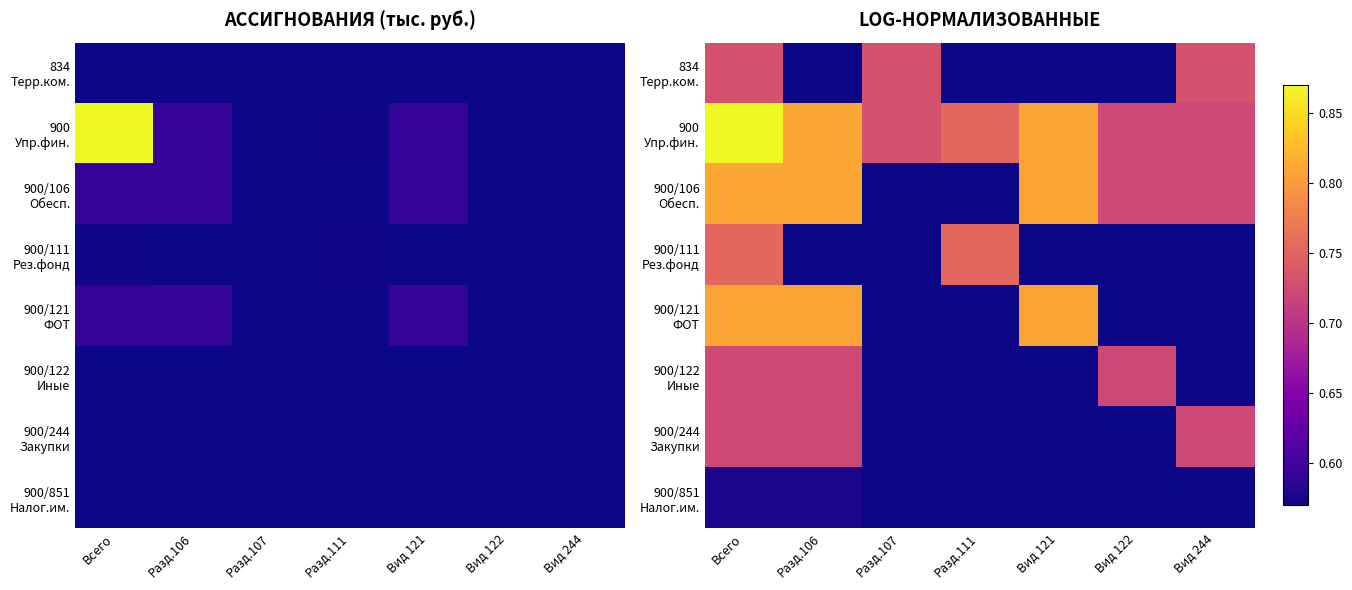

What value does the 900/122 Иные series have at Вид 122?

0.7